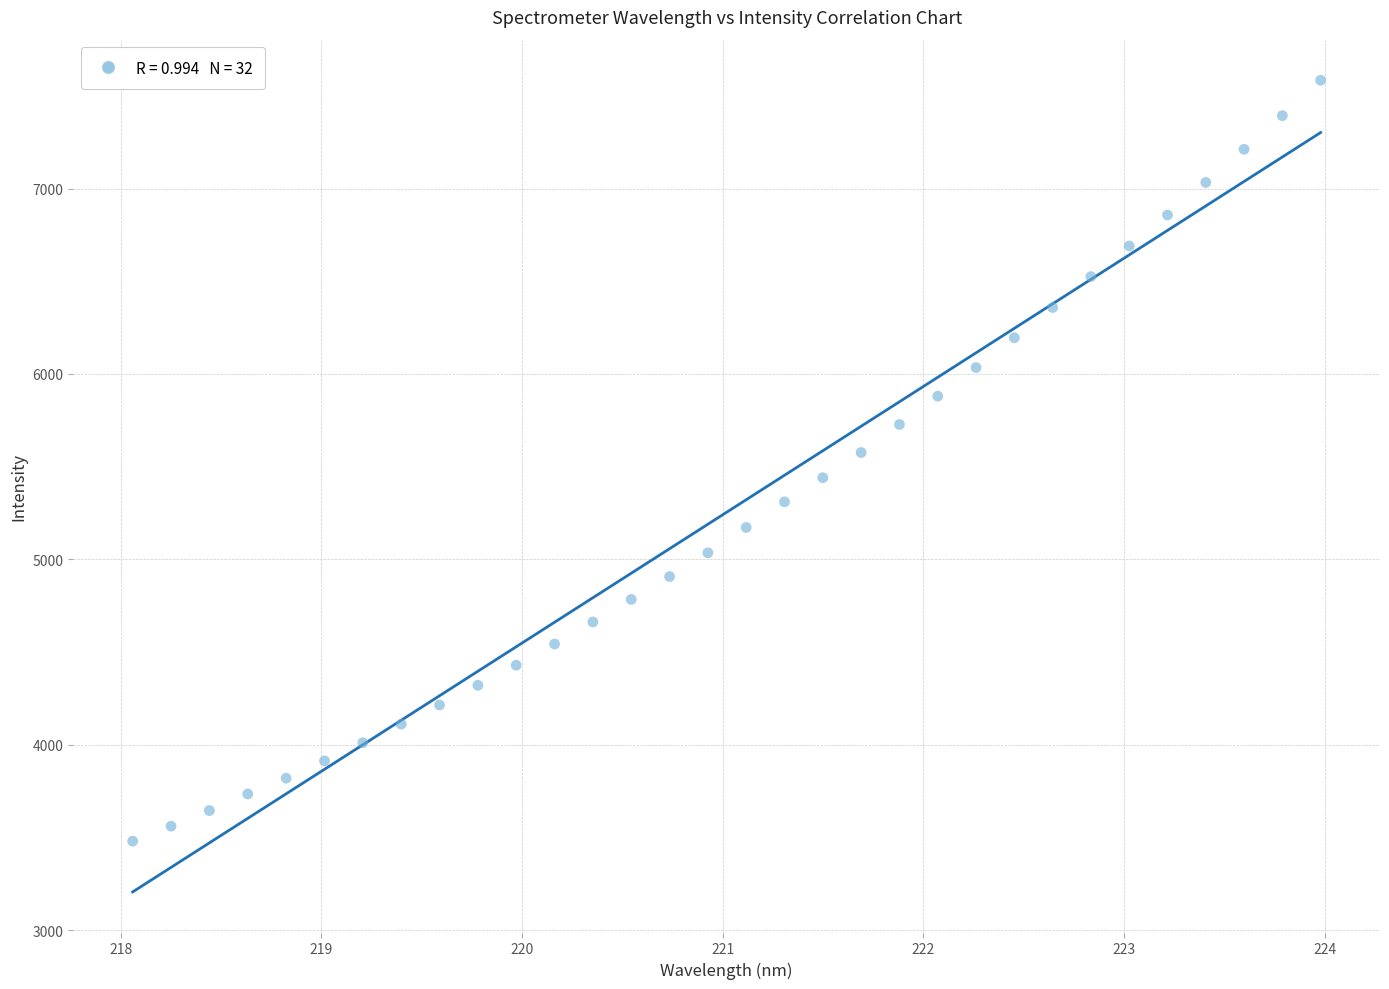

What is the range of Y values (max minus min)?

4104.1